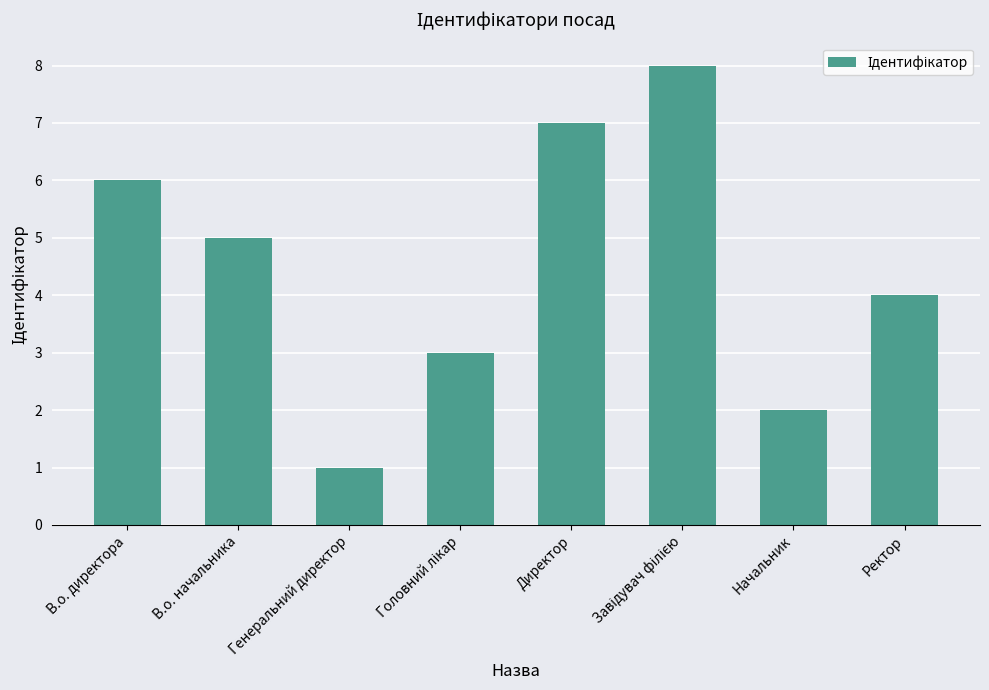

Approximately how many times larger is the value at Ректор compared to Начальник?

2.0